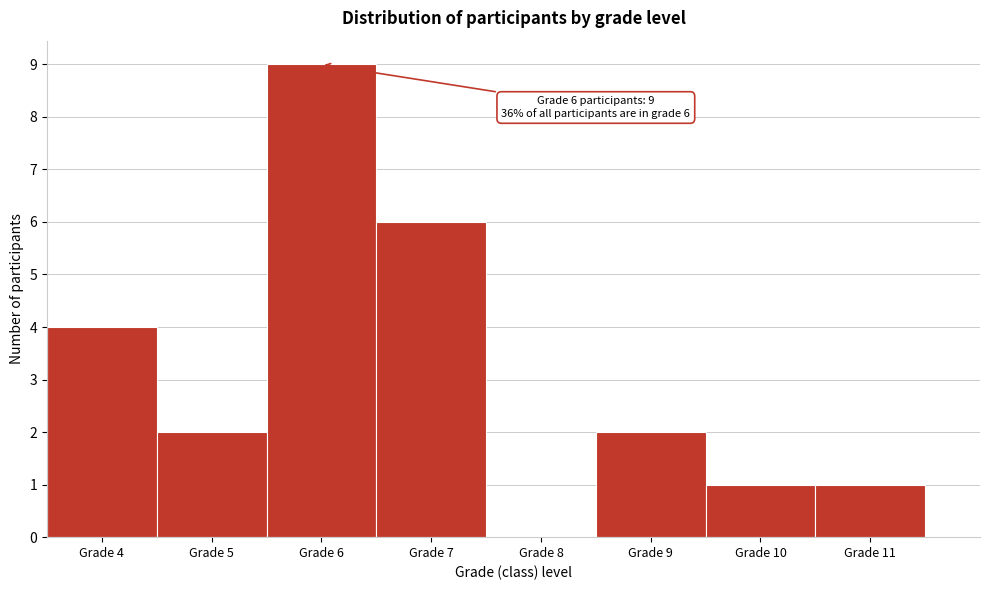

Over which range of the x-axis is the bar tallest?

5.5 to 6.5